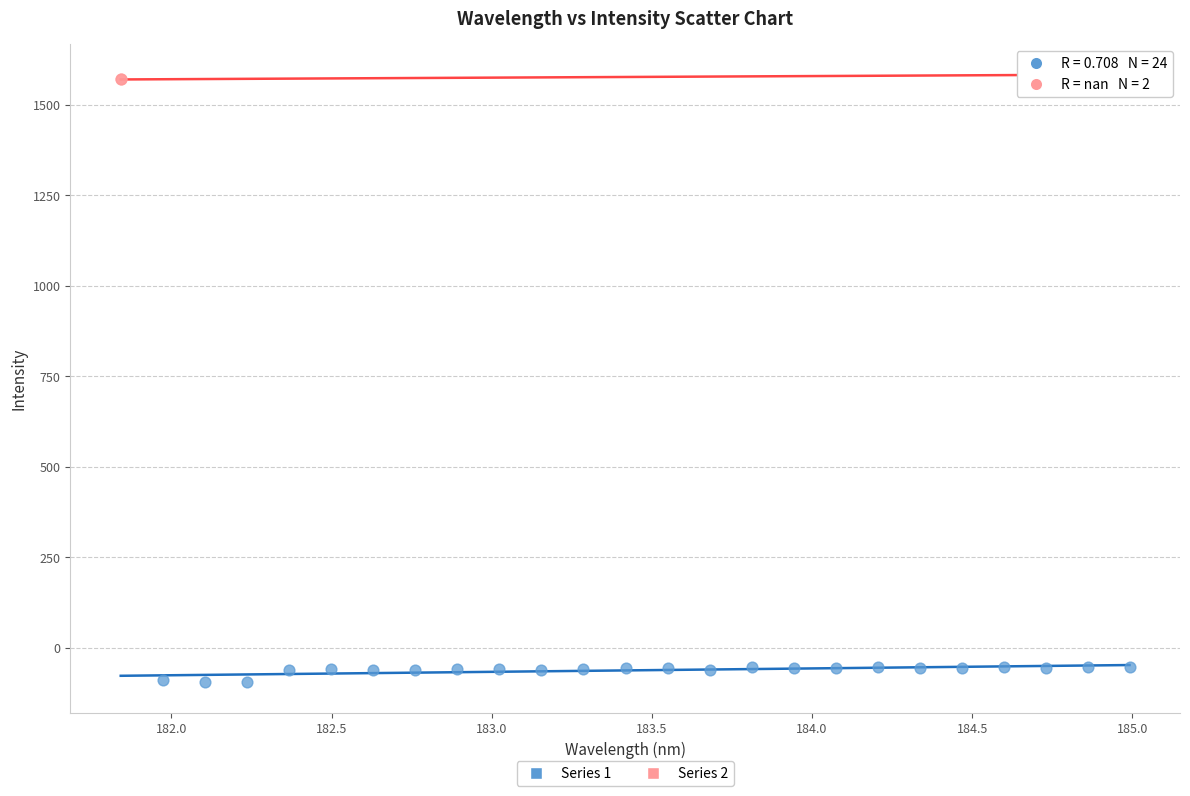

What are all the series names shown in the legend?

Series 1, Series 2